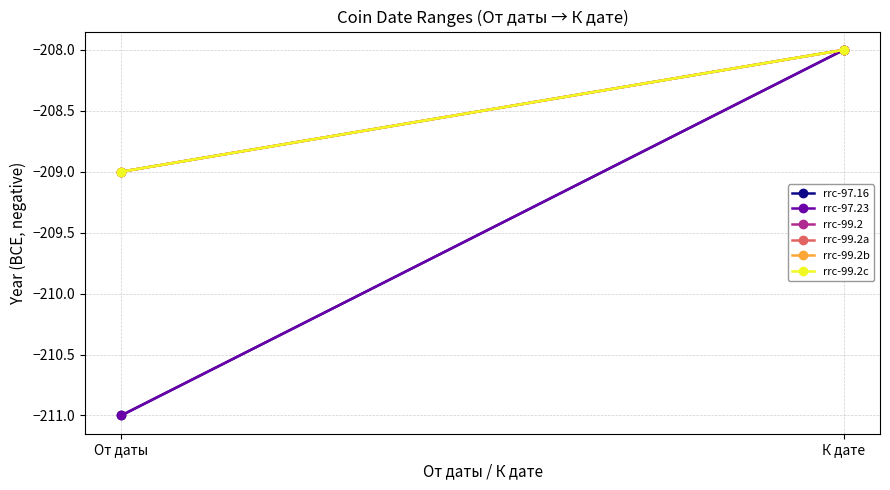

Between К дате and От даты, which is larger?

К дате